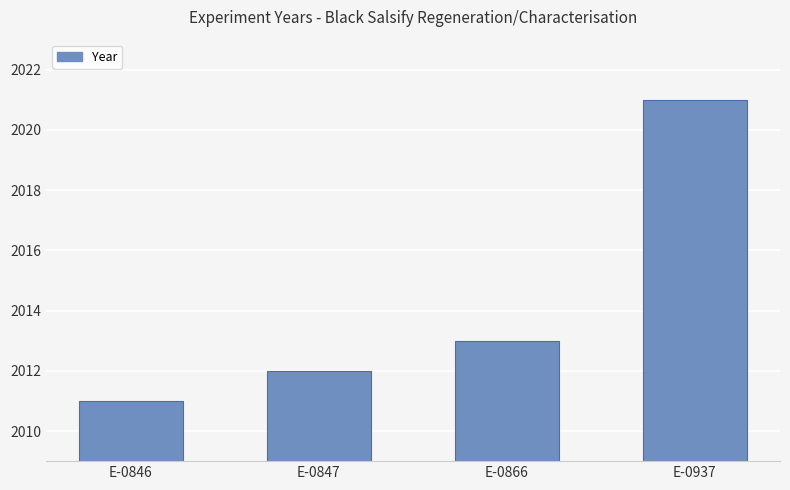

Is it true that the value at E-0847 is 1051?

False